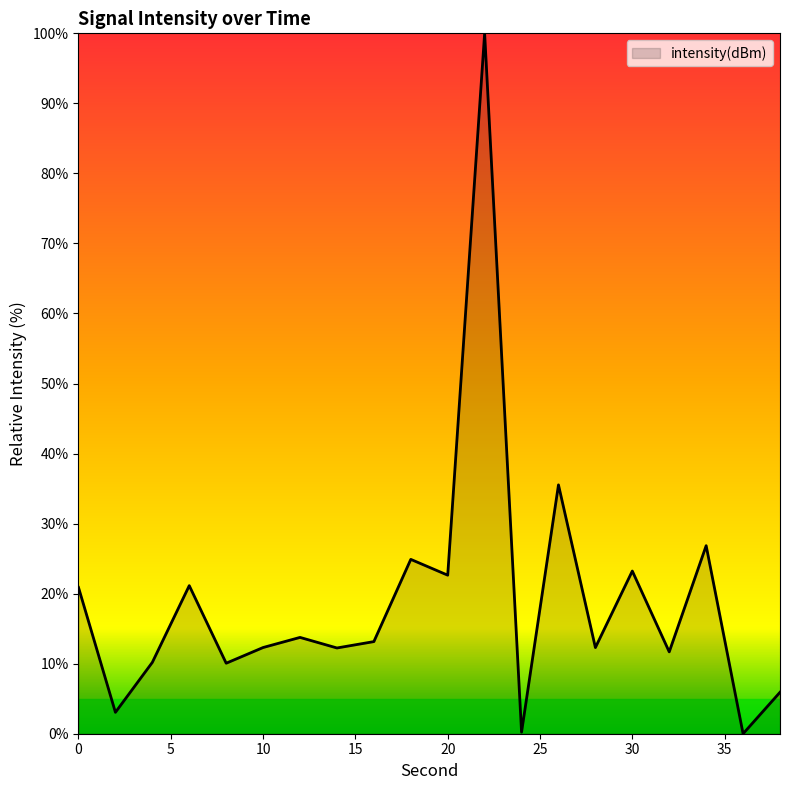

How many lines are shown in the chart?

1